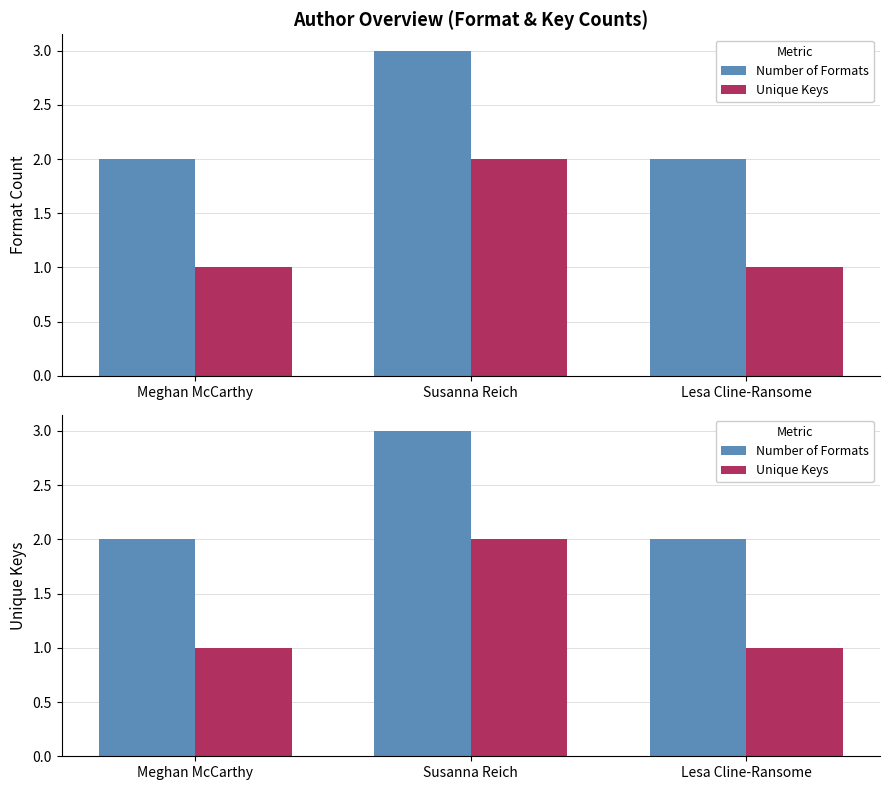

At how many categories does at least one series exceed 1?

3